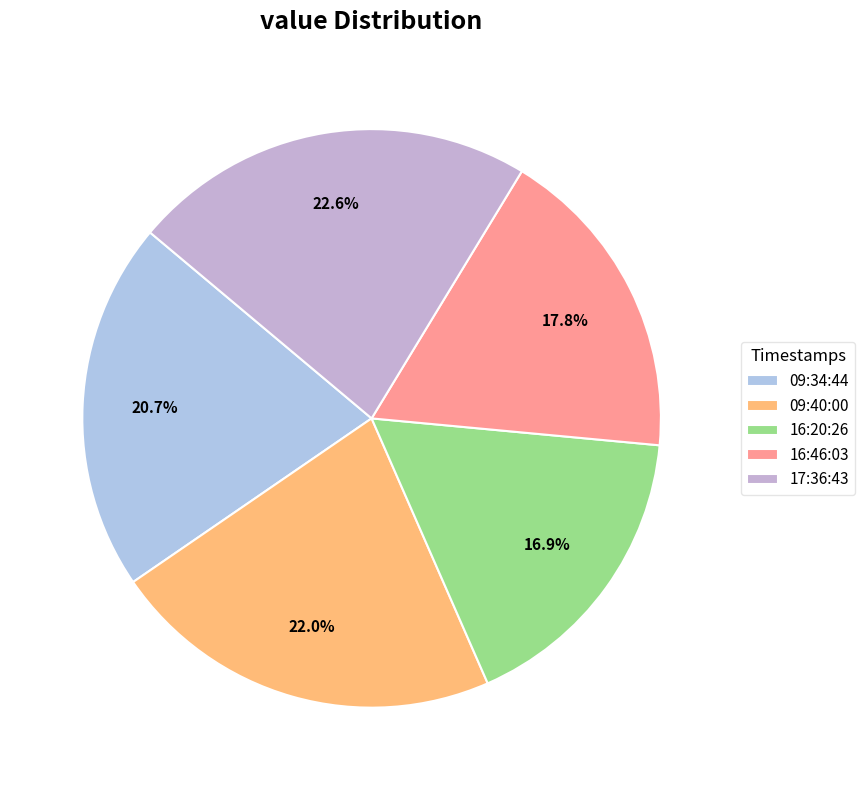

How many slices are in this pie chart?

5